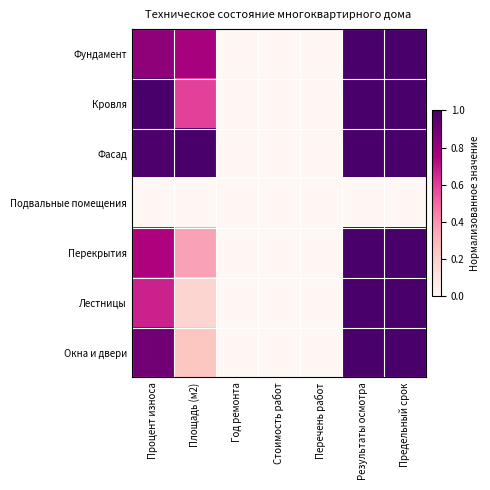

What is the spread (max minus min) of values at Предельный срок?

1.0